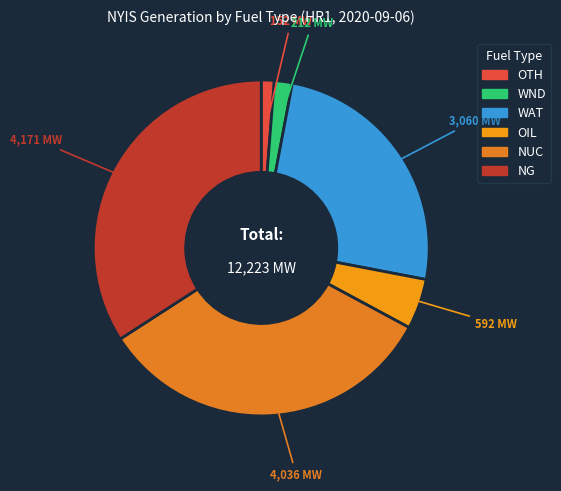

What percentage do NUC and WND together represent?

34.8%